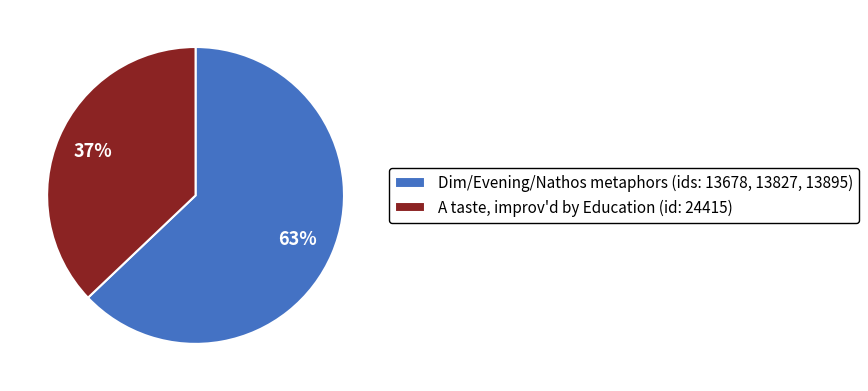

Rank the categories by value from lowest to highest.

A taste, improv'd by Education (id: 24415), Dim/Evening/Nathos metaphors (ids: 13678, 13827, 13895)